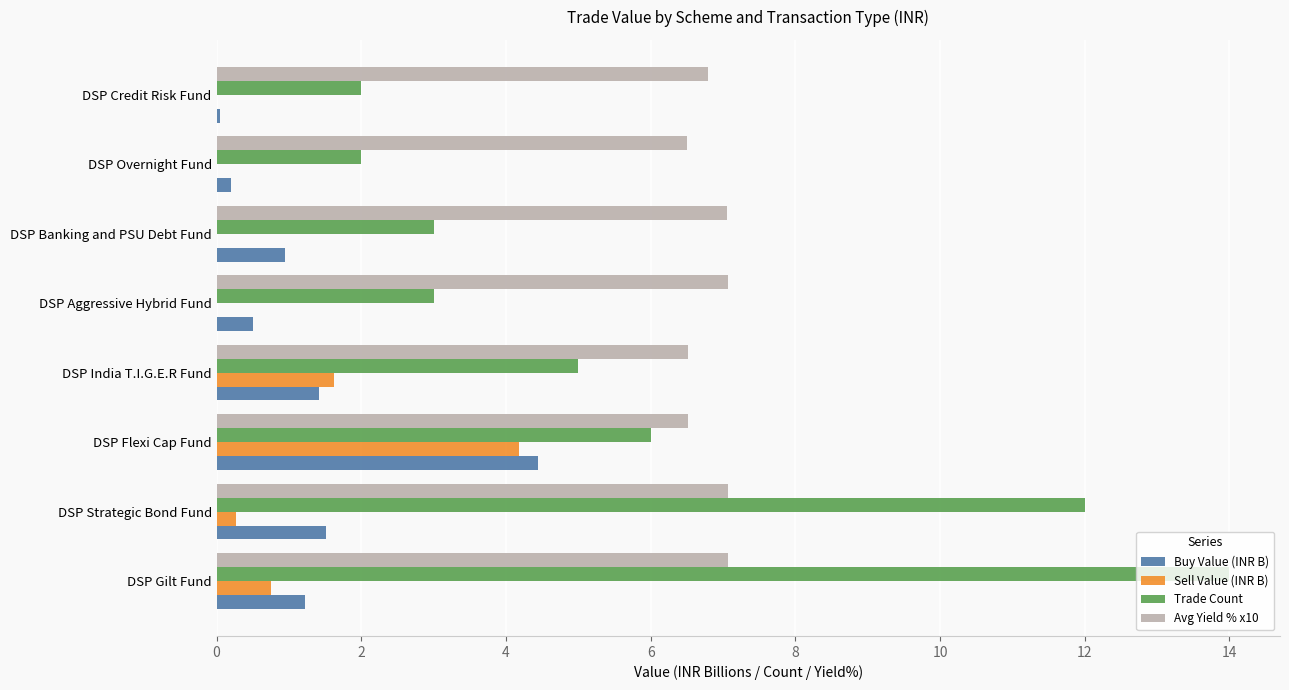

Which series changed the most between DSP Strategic Bond Fund and DSP India T.I.G.E.R Fund?

Trade Count